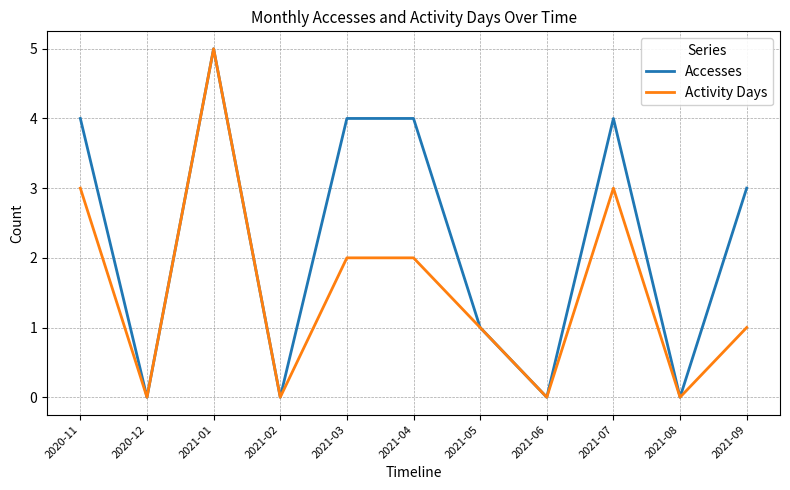

Rank the series by their average value, from lowest to highest.

Activity Days, Accesses